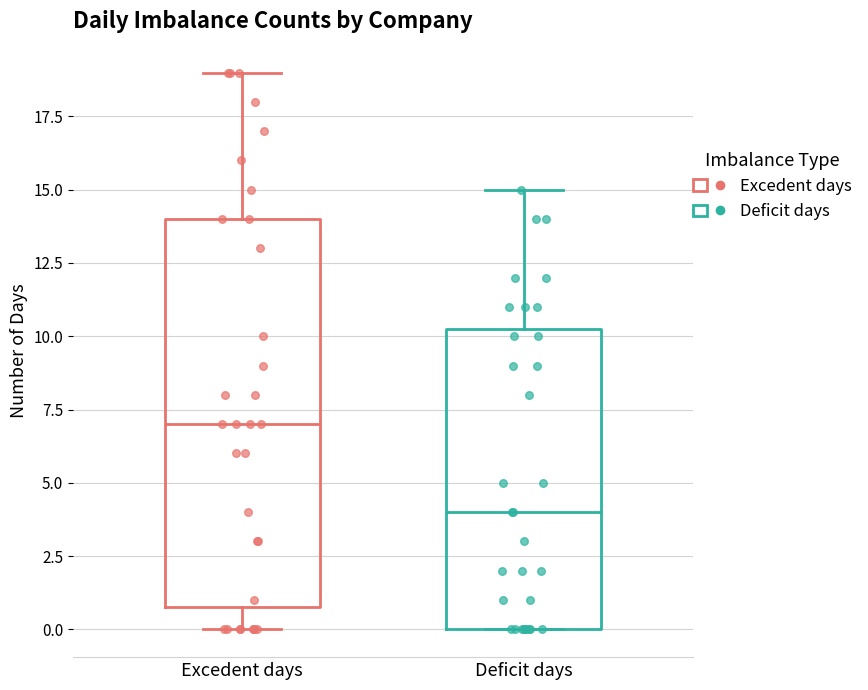

Where is the lower edge of the box for Deficit days on the y-axis? The values are not printed on the chart, so give them approximately, as read against the axis.

0.0